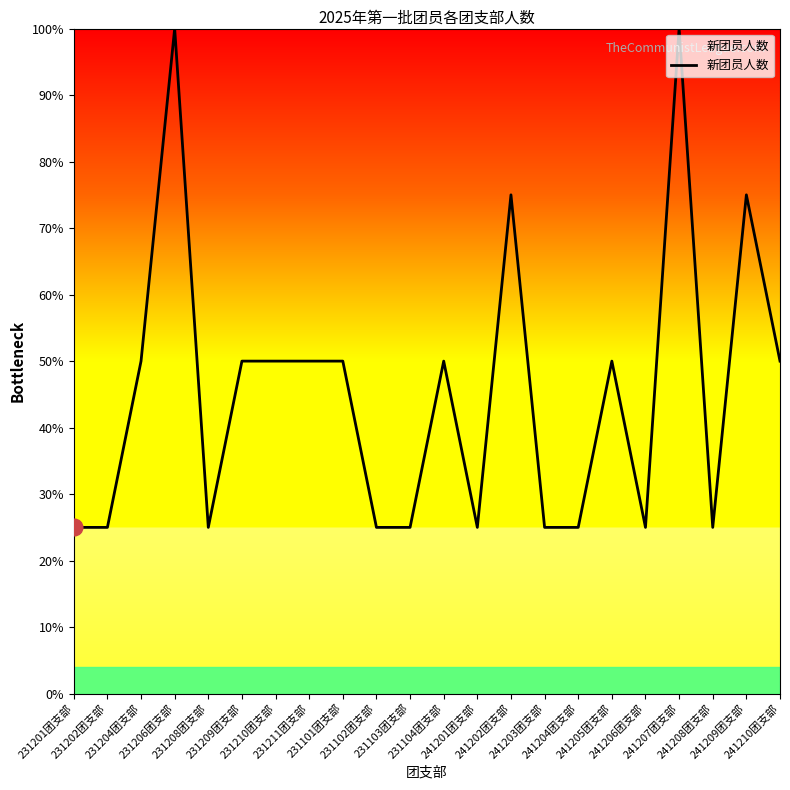

What is the smallest value displayed?

25